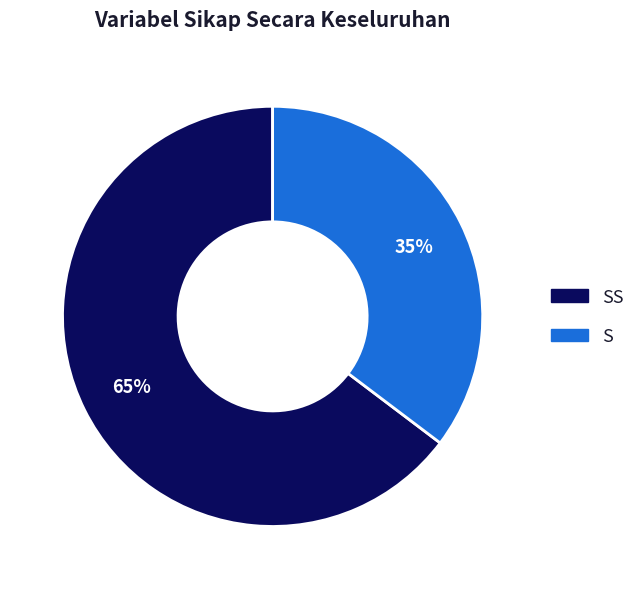

Does any single category account for the majority?

Yes